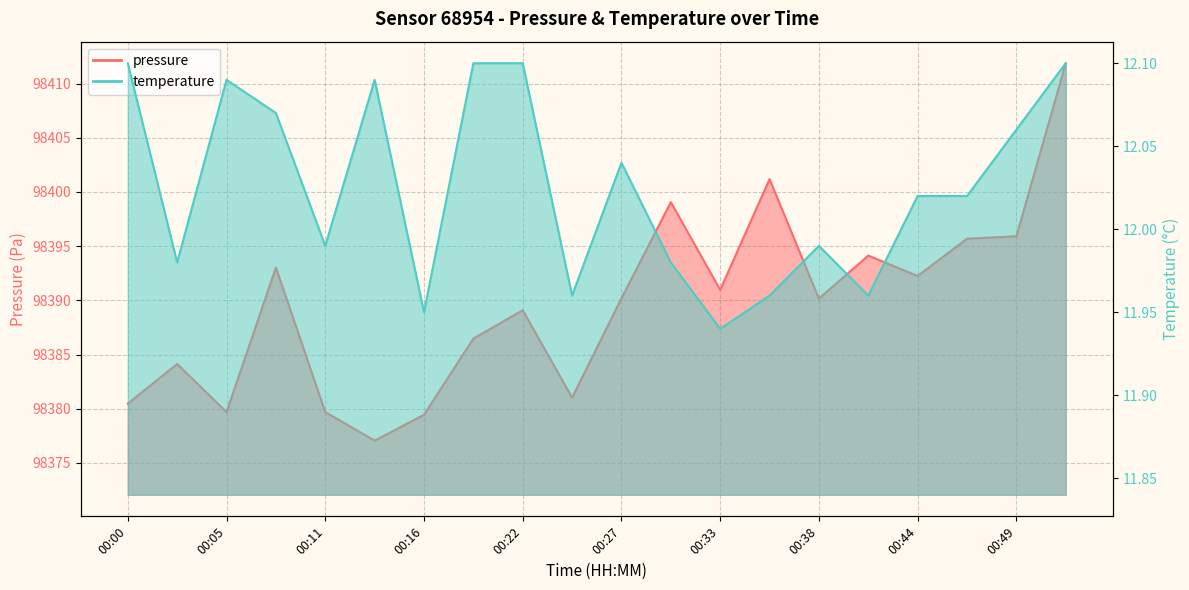

What is the total value across all series at 00:19?

98398.6